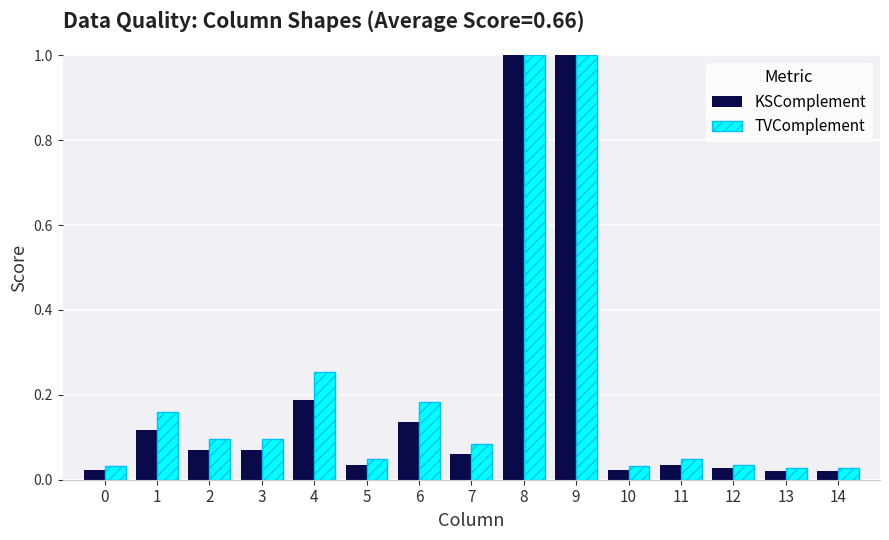

What is the sum of all KSComplement values?

2.8